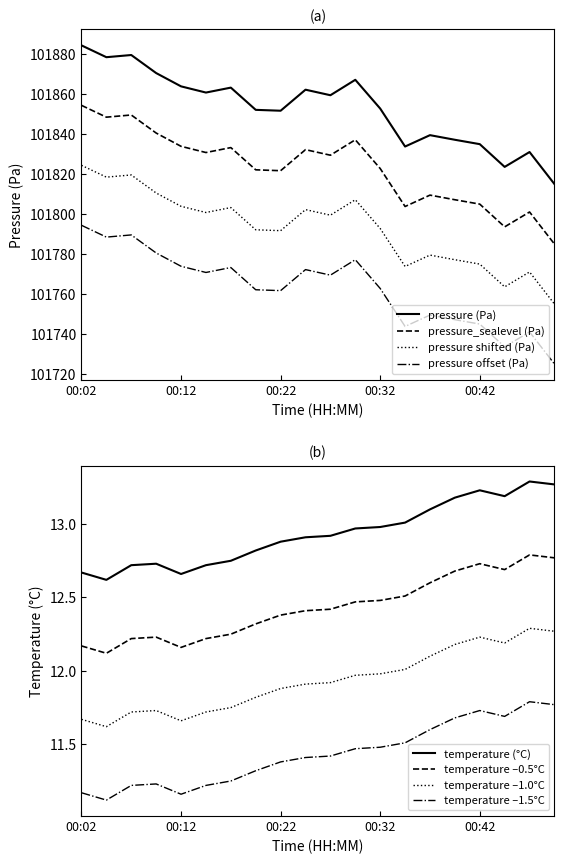

True or false: temperature and pressure intersect in this chart.

False